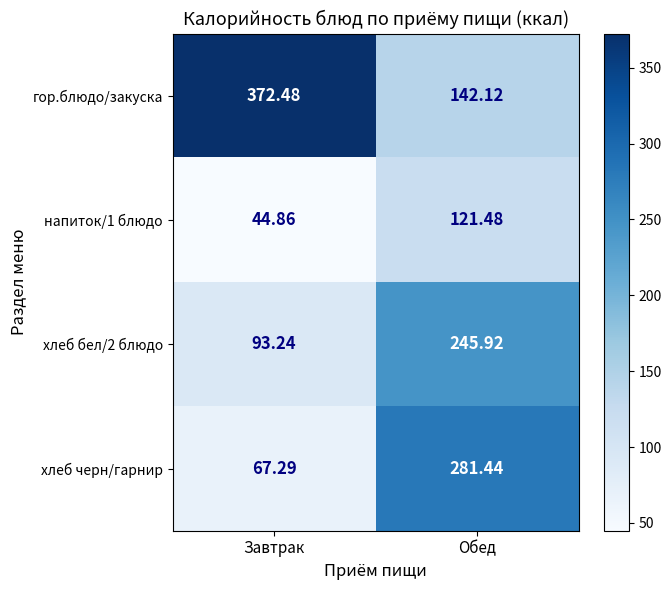

Where does the хлеб черн/гарнир series first go above 281?

Обед